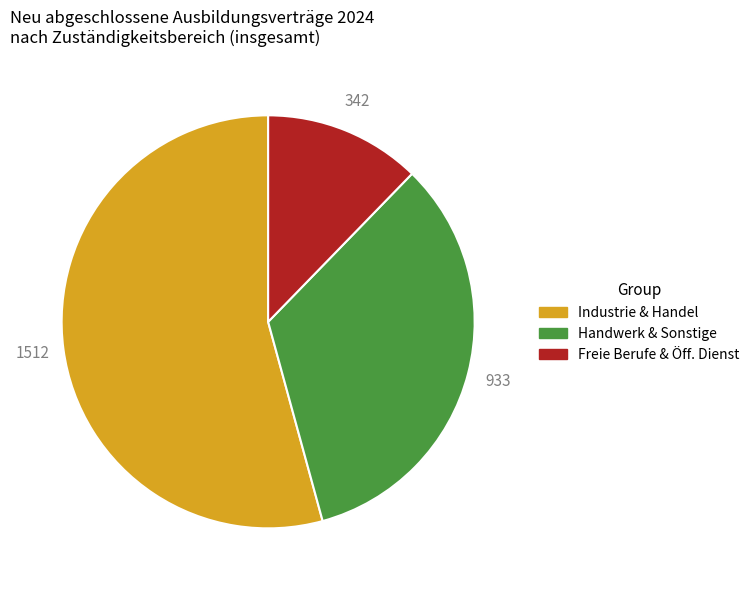

Does any single category account for the majority?

Yes